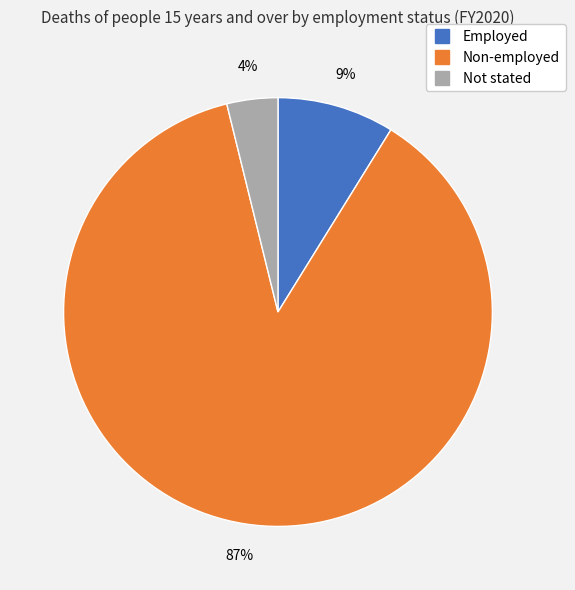

Between Non-employed and Employed, which is larger?

Non-employed